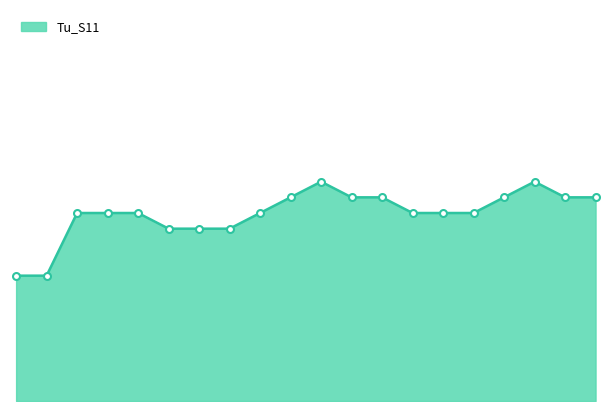

Does the chart have visible grid lines?

No